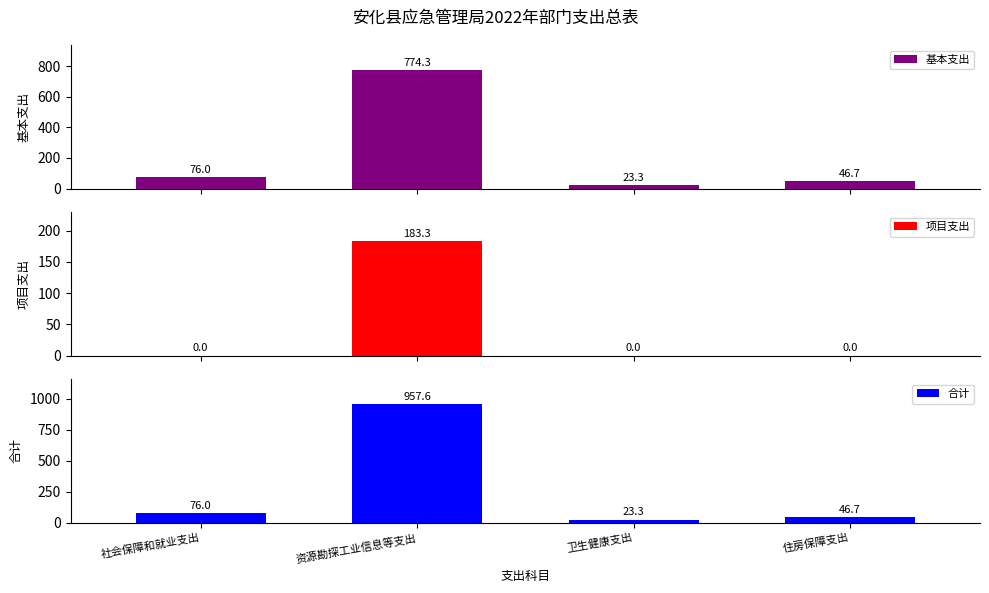

Reading right to left, what are all the values shown in this chart?

基本支出: 46.7	23.3	774.3	76.0
项目支出: 0.0	0.0	183.3	0.0
合计: 46.7	23.3	957.6	76.0